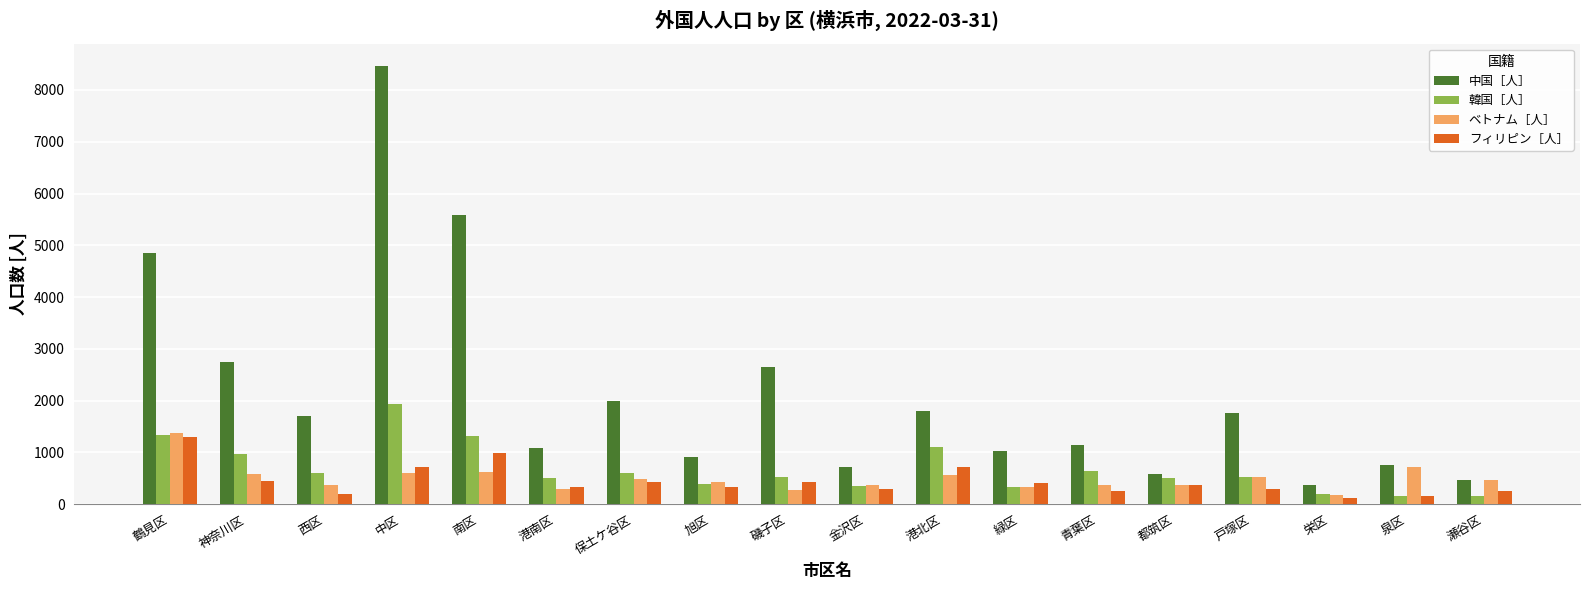

Which series has the largest total across all categories?

中国［人］